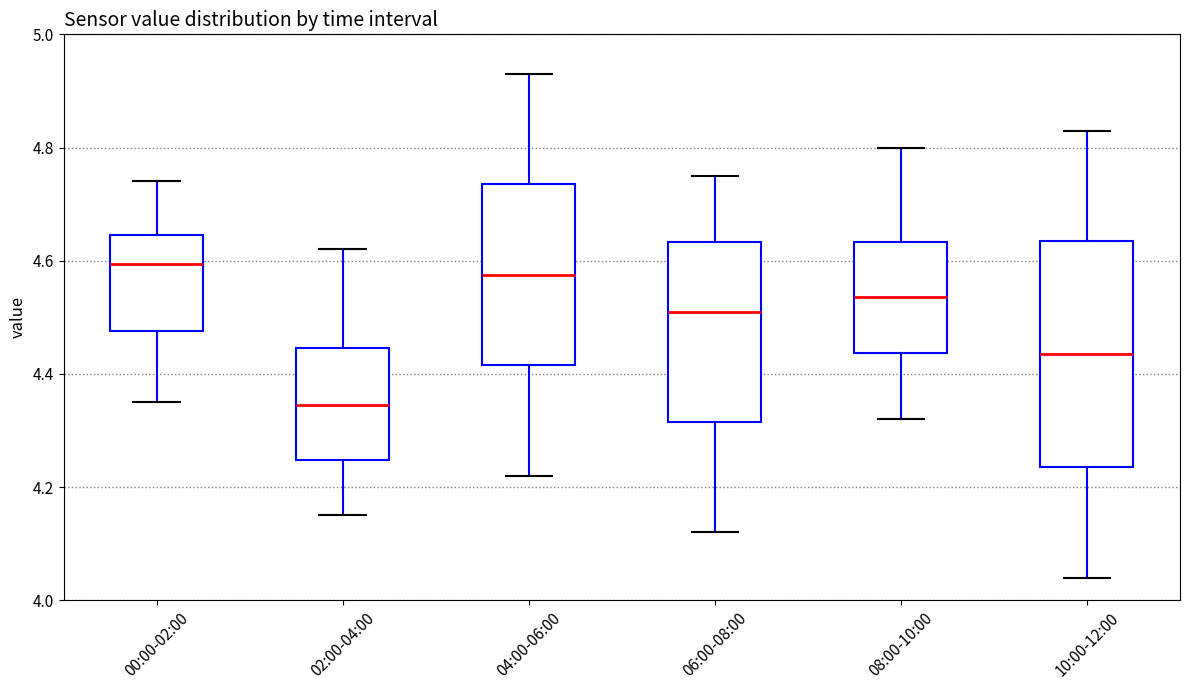

Reading left to right, transcribe this box plot: for each box, give where its median line is, the range the box spans, and where its two whiskers end, as read against the y-axis. The values are not printed on the chart, so give them approximately, as read against the axis.

00:00-02:00: median 4.60, box 4.48 to 4.64, whiskers 4.36 to 4.74
02:00-04:00: median 4.34, box 4.24 to 4.44, whiskers 4.16 to 4.62
04:00-06:00: median 4.58, box 4.42 to 4.74, whiskers 4.22 to 4.94
06:00-08:00: median 4.52, box 4.32 to 4.64, whiskers 4.12 to 4.76
08:00-10:00: median 4.54, box 4.44 to 4.64, whiskers 4.32 to 4.80
10:00-12:00: median 4.44, box 4.24 to 4.64, whiskers 4.04 to 4.84